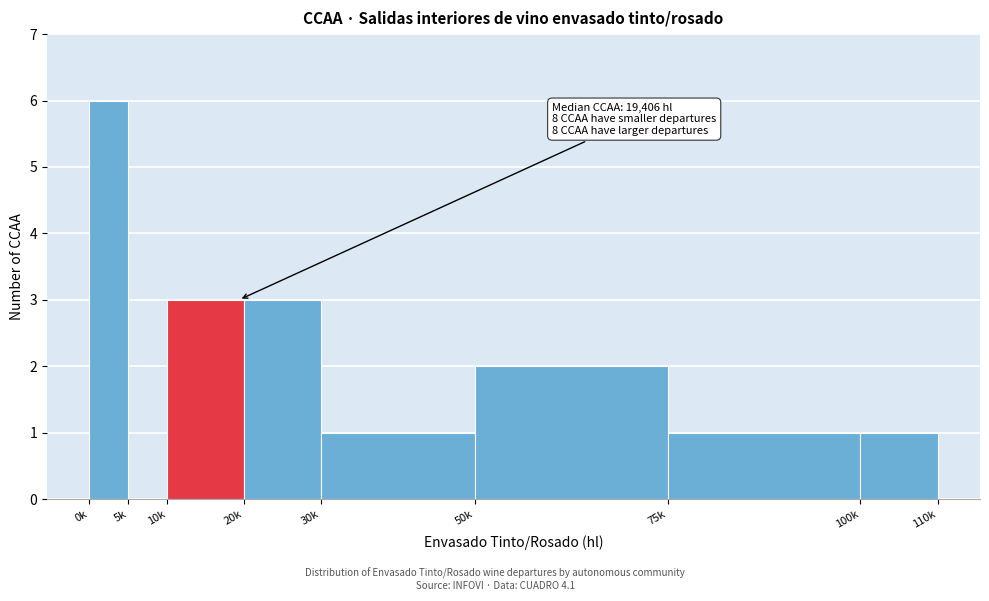

Reading right to left, extract all data points from this chart.

100k=1	75k=1	50k=2	30k=1	20k=3	10k=3	5k=0	0k=6